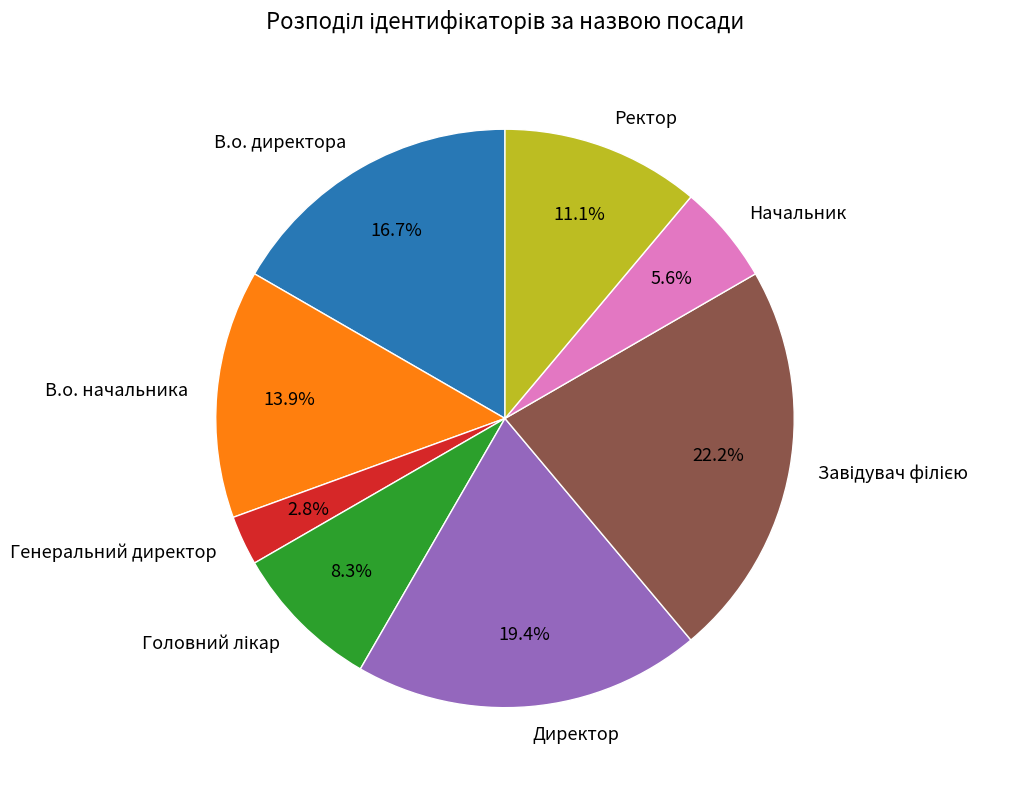

Do В.о. директора and В.о. начальника together represent more than half of the pie?

No